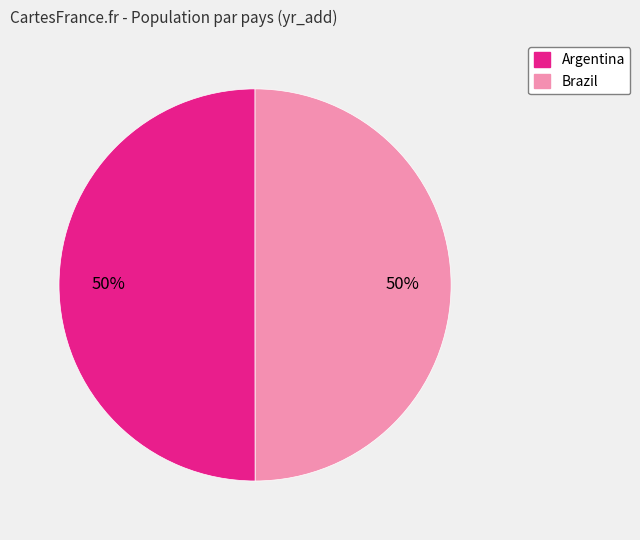

Is the sum of Argentina and Brazil greater than half?

Yes